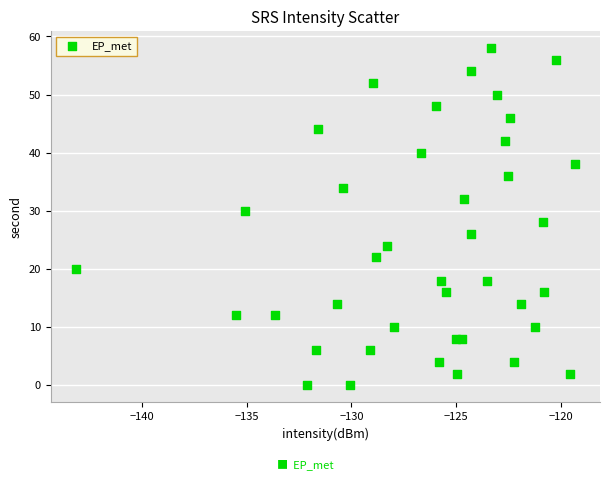

How many data points are displayed?

40